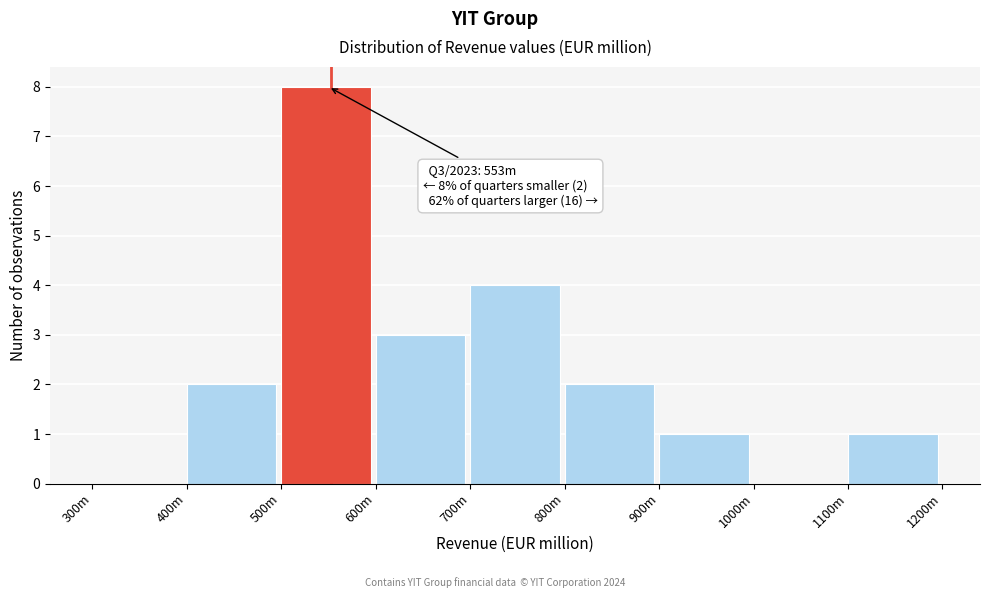

Reading left to right, transcribe all the data shown in this chart.

300m=0	400m=2	500m=8	600m=3	700m=4	800m=2	900m=1	1000m=0	1100m=1